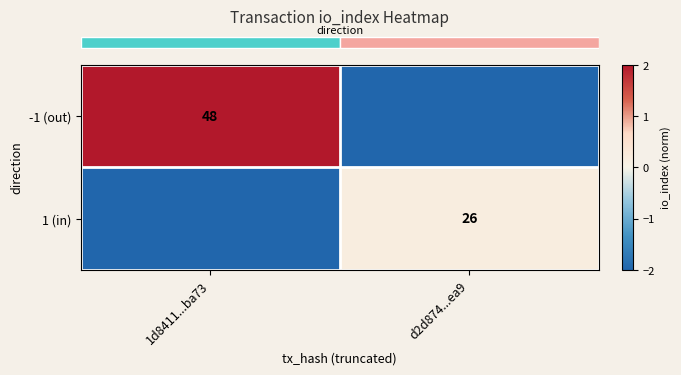

What is the highest value of the row_0 series?

2.0